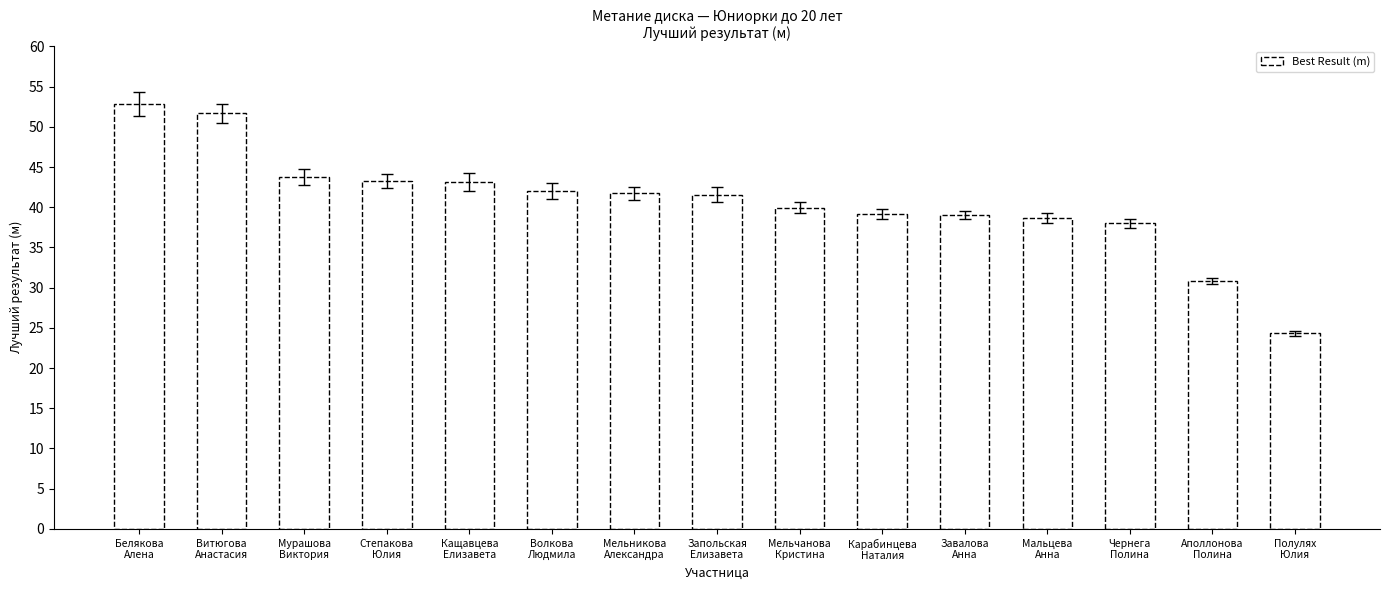

What is the value of the 11th bar from the left?

39.0